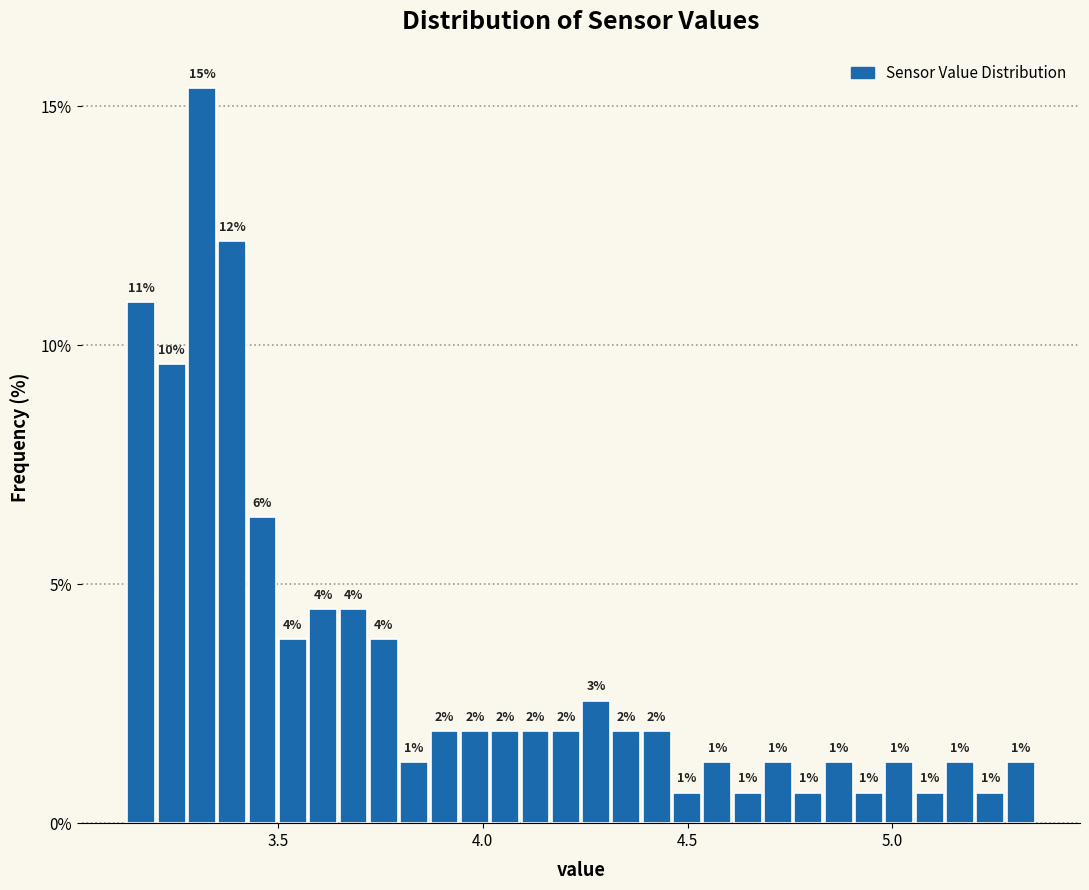

Around what value on the x-axis is the tallest bar? Give the approximate position of its centre, as read against the axis.

3.30